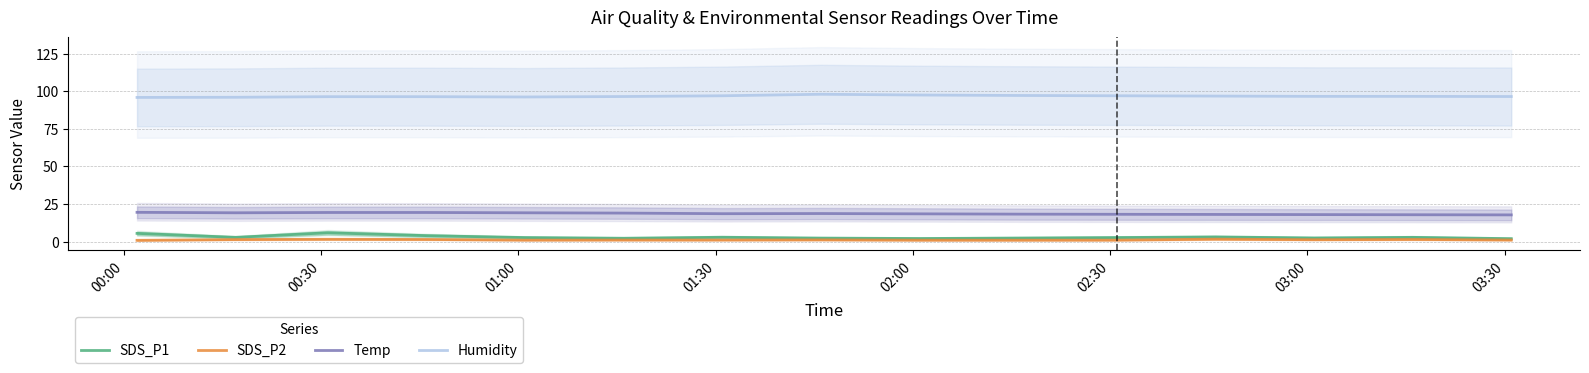

What is the maximum value for SDS_P2?

1.7